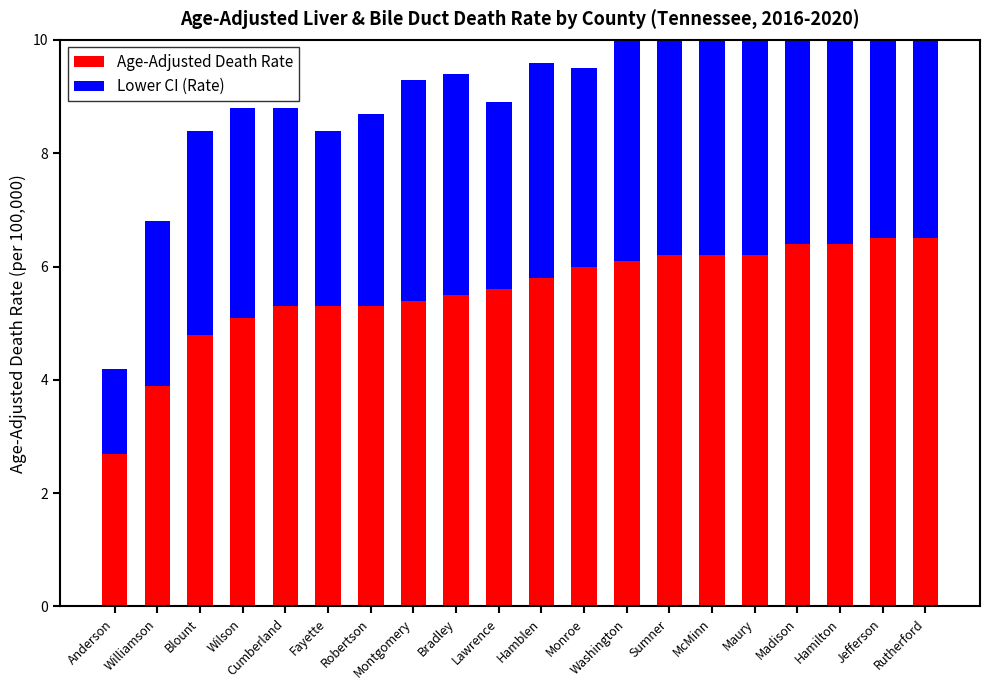

Which category has the highest value across all series?

Jefferson